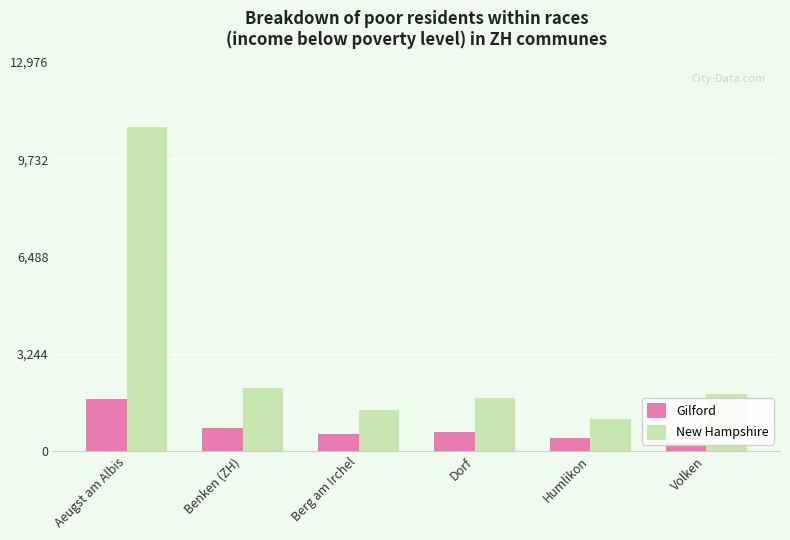

Is the value of Gilford at Volken greater than the value of New Hampshire at Volken?

No